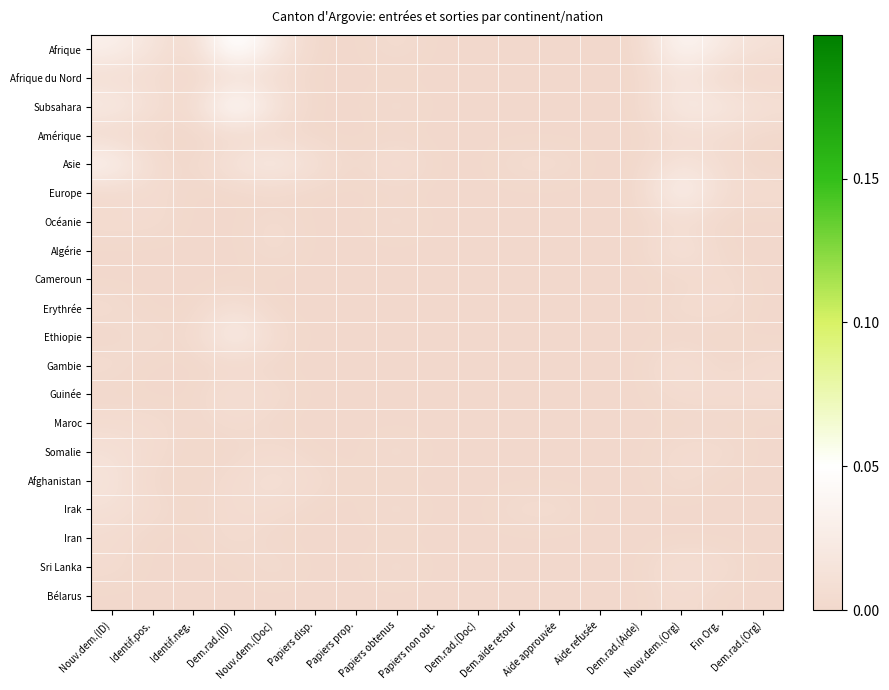

Count the number of data series in this chart.

20